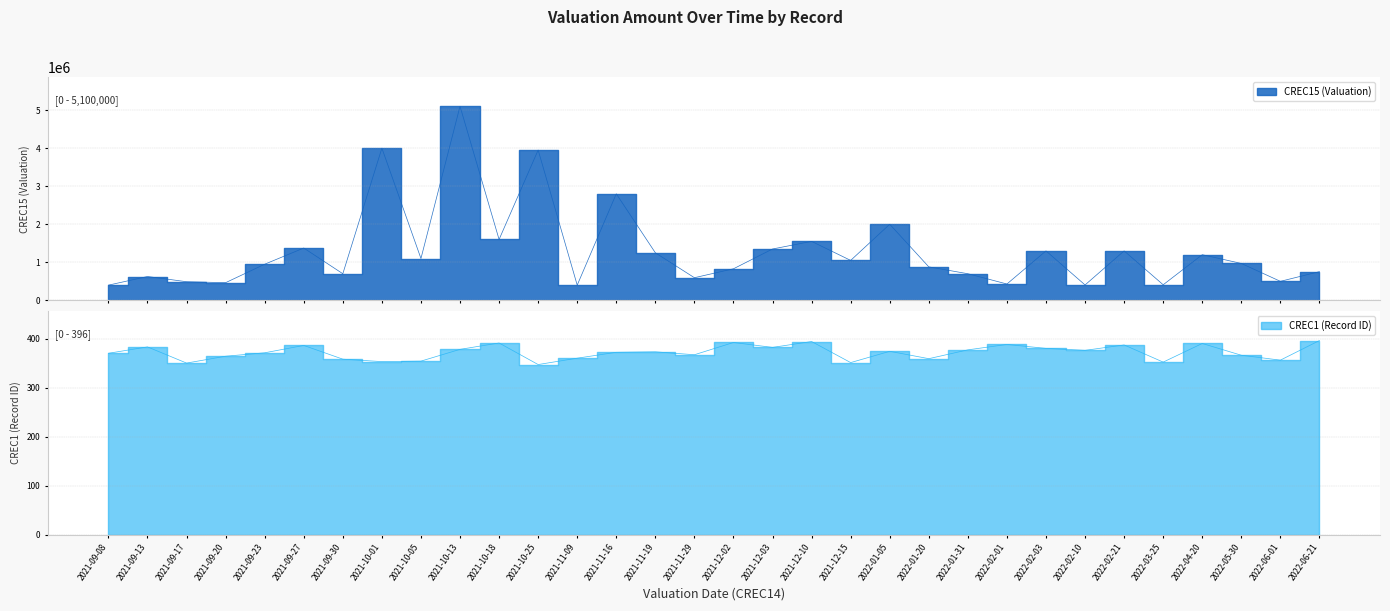

Reading left to right, list all the values displayed in this chart.

CREC15 (Valuation): 400000.0	627000.0	490000.0	465000.0	950000.0	1375000.0	700000.0	4000000.0	1100000.0	5100000.0	1600000.0	3950000.0	400000.0	2800000.0	1250000.0	595320.0	830000.0	1350000.0	1550000.0	1050000.0	2000000.0	880000.0	700000.0	430000.0	1300000.0	405000.0	1300000.0	410000.0	1200000.0	970000.0	500000.0	755000.0
CREC1 (Record ID): 370.0	383.0	350.0	364.0	371.0	386.0	358.0	353.0	354.0	378.0	391.0	347.0	360.0	372.0	373.0	367.0	392.0	382.0	394.0	351.0	374.0	359.0	377.0	388.0	380.0	376.0	387.0	352.0	390.0	366.0	356.0	396.0